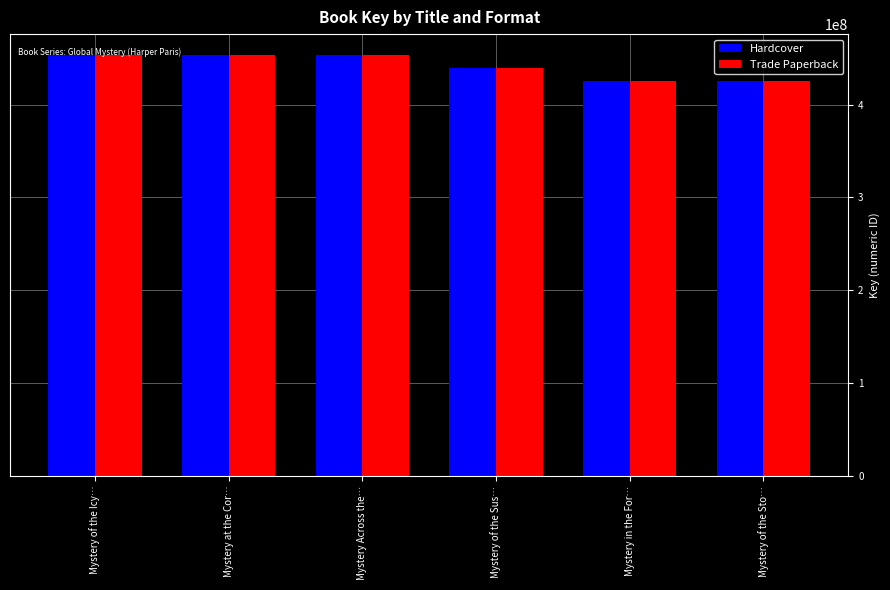

Are the bars horizontal?

No